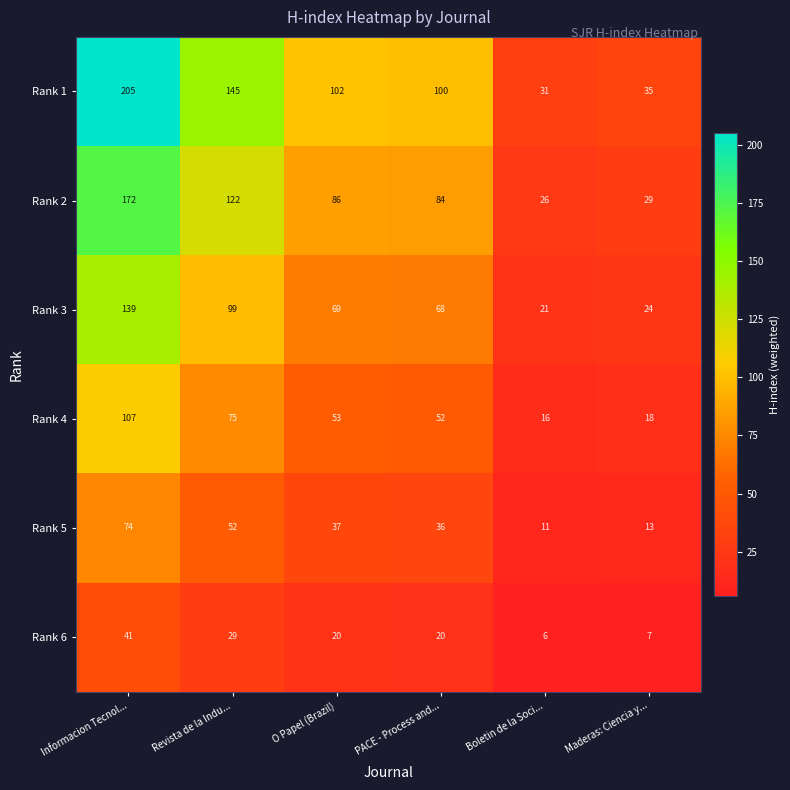

Which category has the lowest value across all series?

Boletin de la Soci...